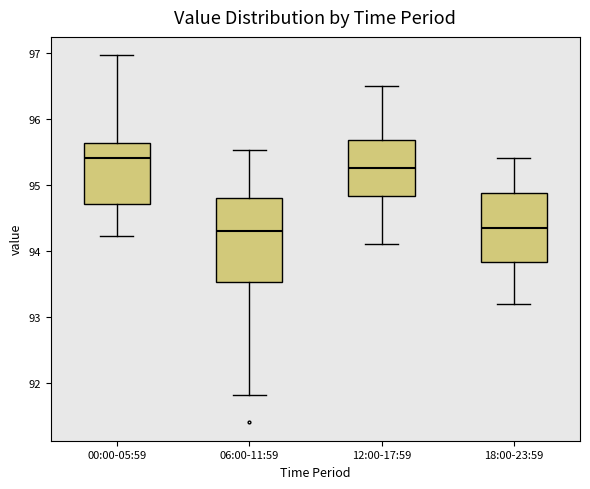

Which box is the tallest, from its lower edge to its upper edge?

06:00-11:59